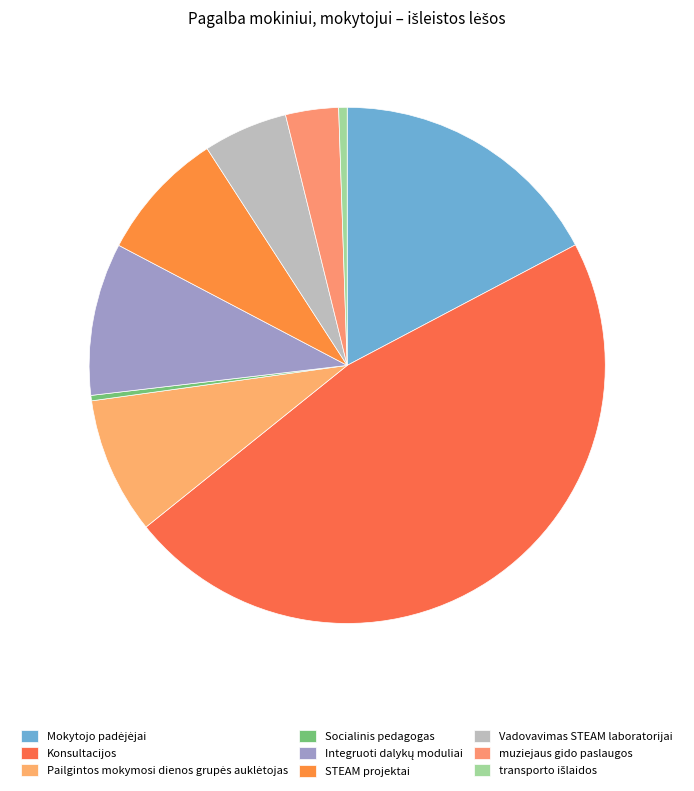

What percentage is the Integruoti dalykų moduliai slice, to the nearest percent?

10%